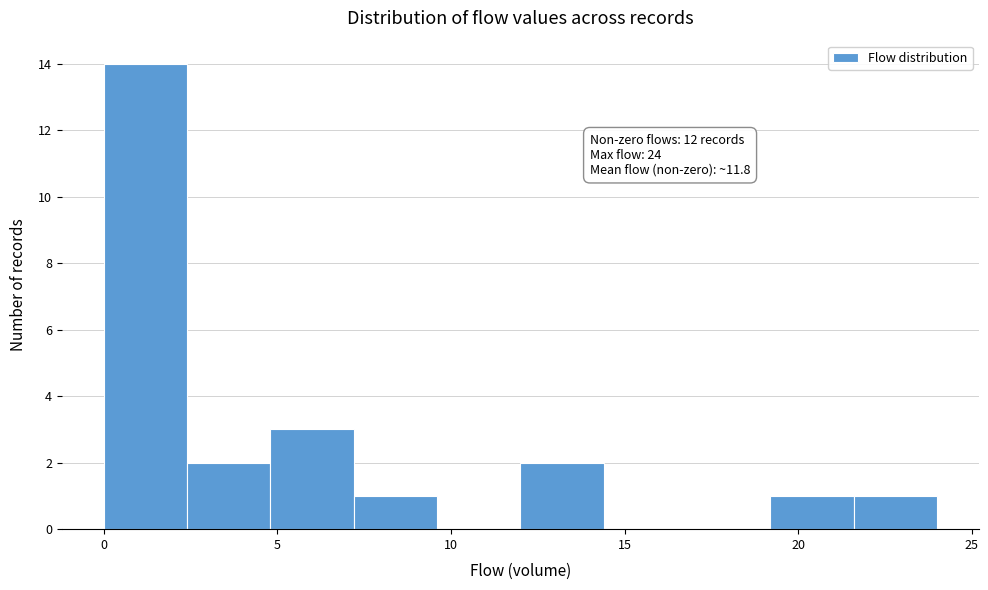

Over which range of the x-axis is the bar tallest?

0.0 to 2.4